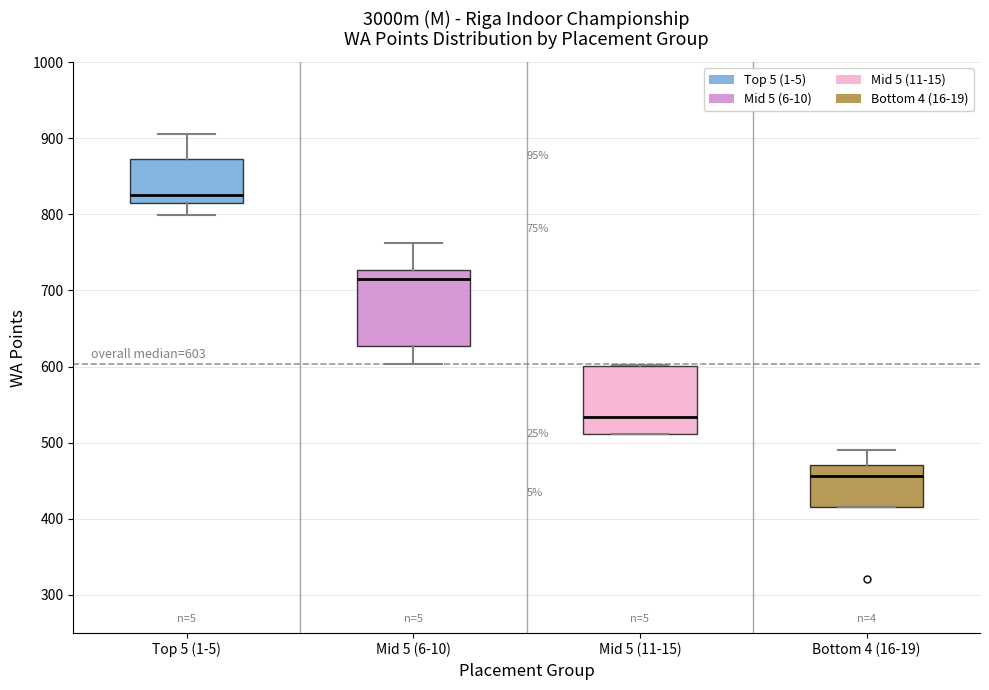

Comparing the boxes themselves (not the whiskers), which one is the tallest?

Mid 5 (6-10)